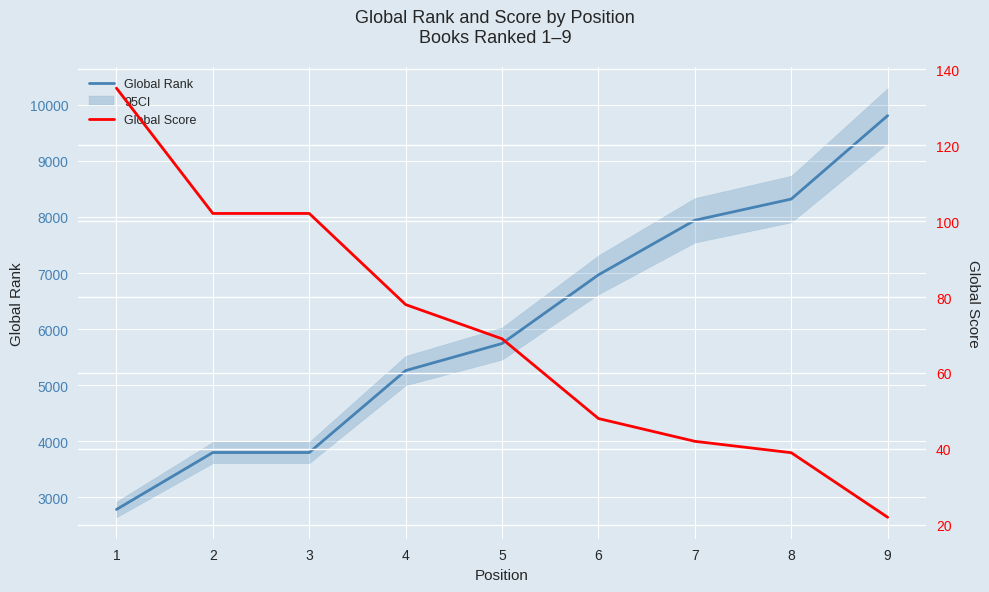

List the series in order of their overall mean, highest first.

Global Rank, Global Score